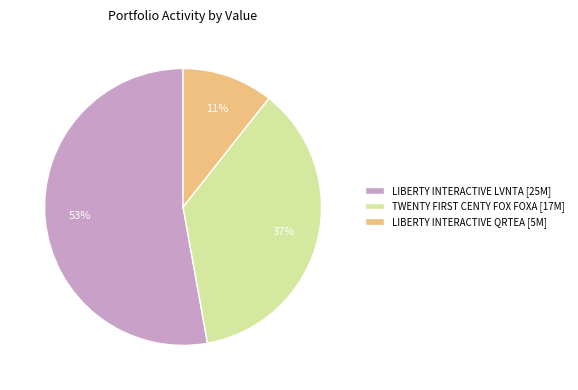

Which category has the biggest portion of the pie?

LIBERTY INTERACTIVE LVNTA [25M]